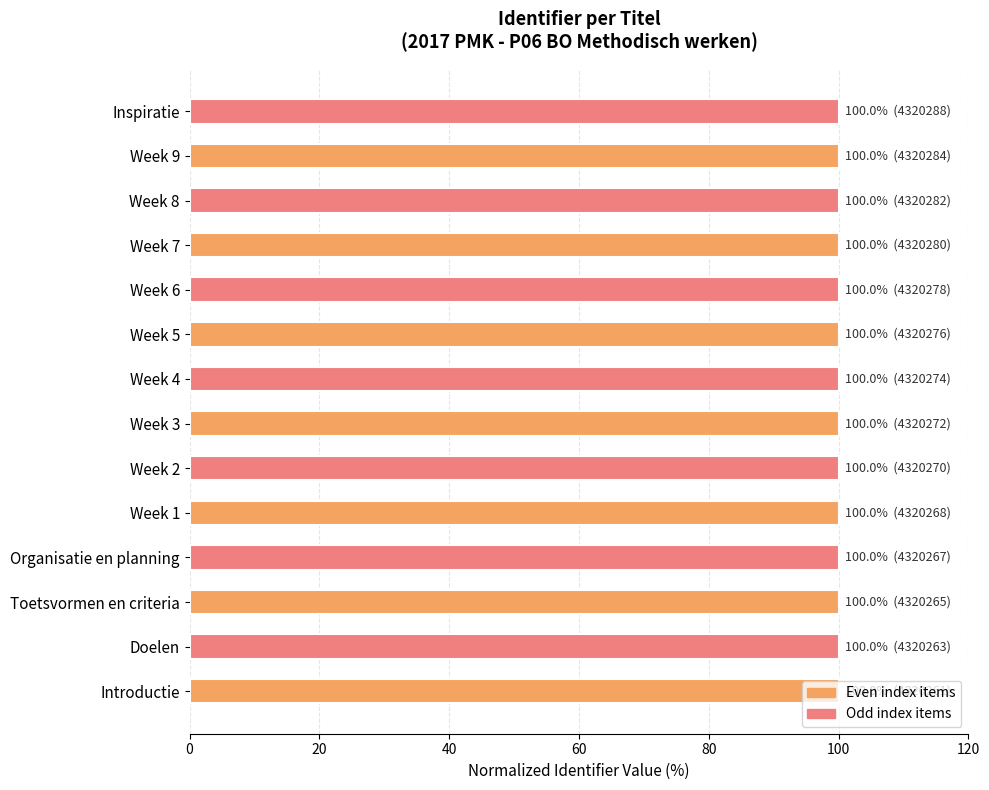

What is the average value?

100.0